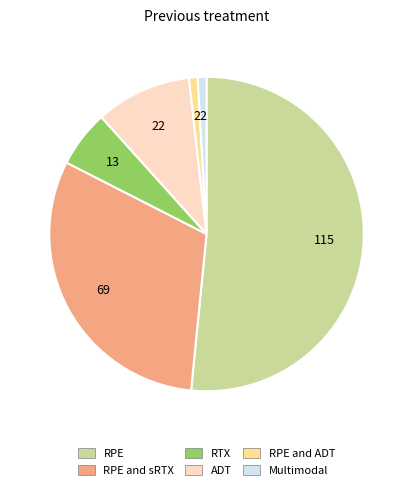

Combined, do RPE and sRTX and RPE account for over 50%?

Yes